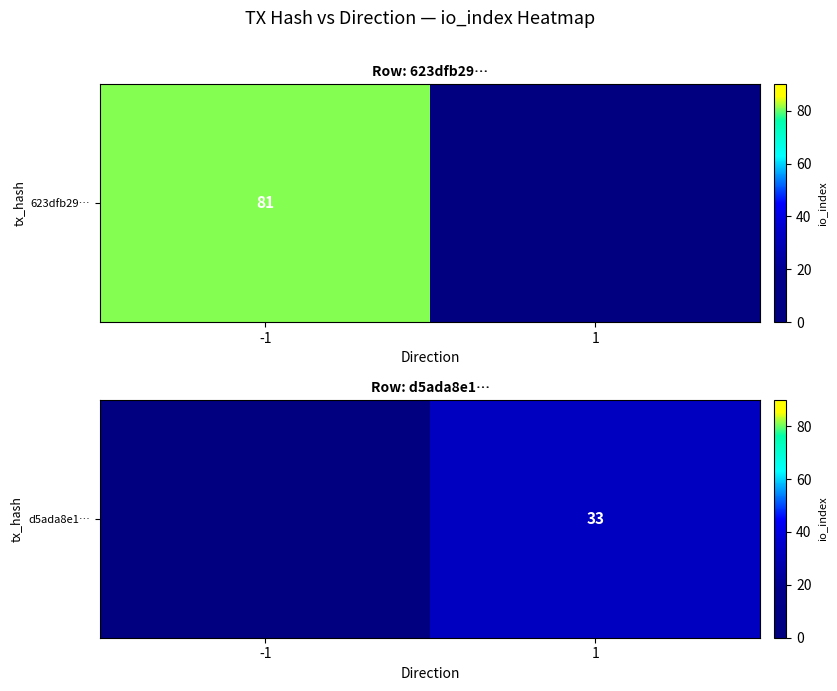

Reading left to right, what are all the values shown in this chart?

-1=0	1=33